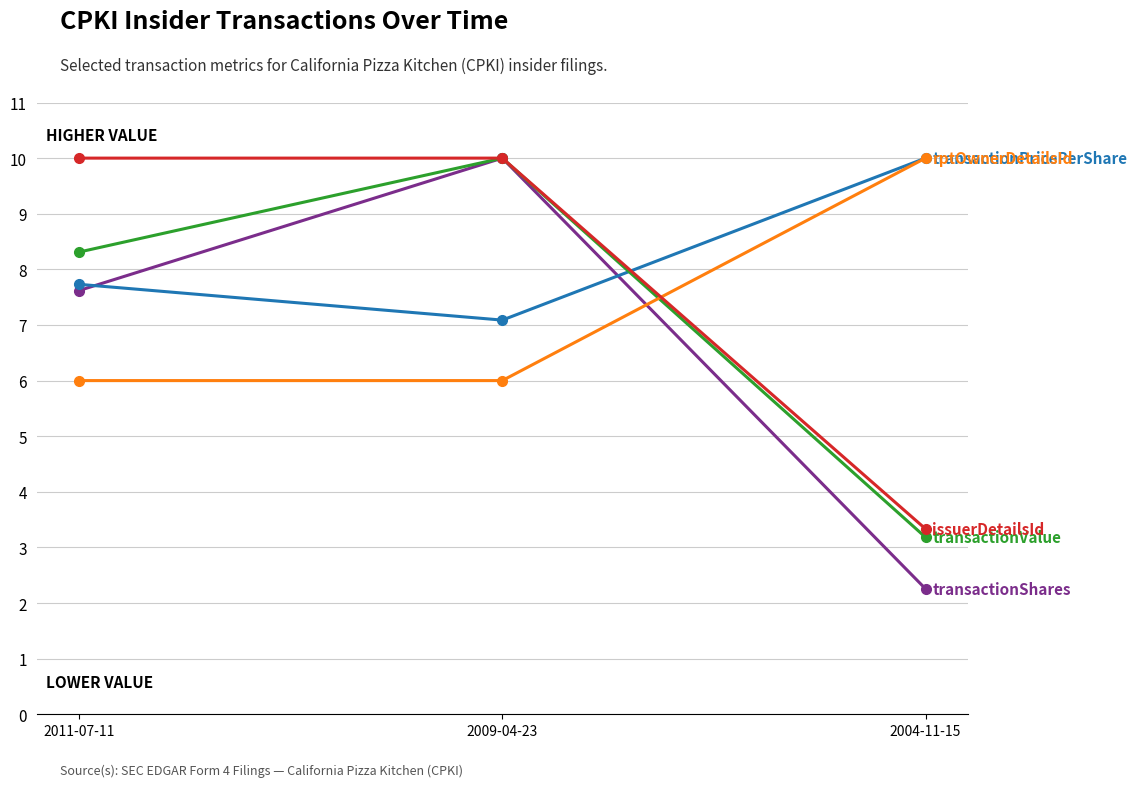

Reading left to right, what are all the values shown in this chart?

transactionShares: 7.6	10.0	2.3
transactionPricePerShare: 7.7	7.1	10.0
transactionValue: 8.3	10.0	3.2
rptOwnerDetailsId: 6.0	6.0	10.0
issuerDetailsId: 10.0	10.0	3.3